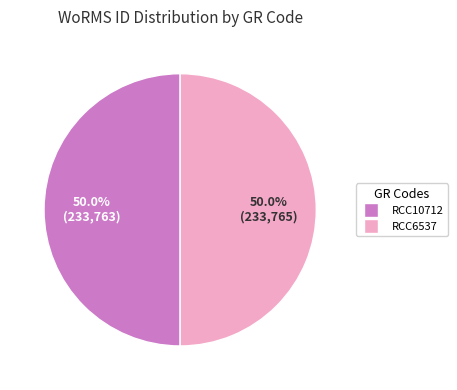

To the nearest percent, what portion does RCC10712 represent?

50%